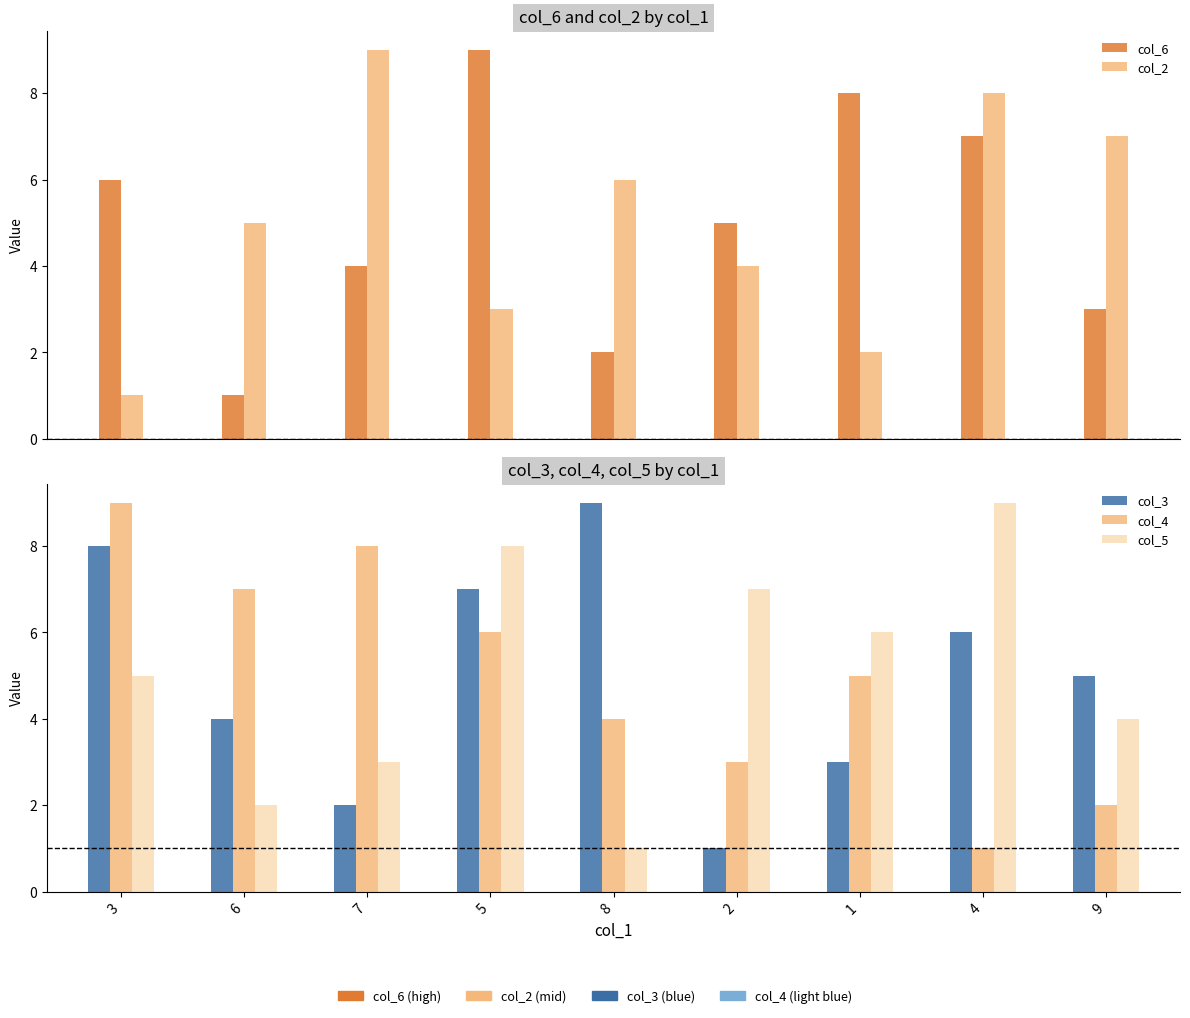

How many col_4 values are between 3 and 7?

5